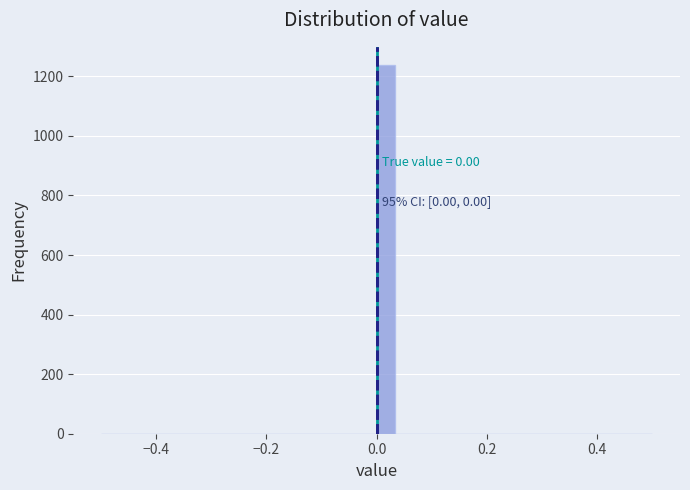

Around what value on the x-axis is the tallest bar? Give the approximate position of its centre, as read against the axis.

0.02